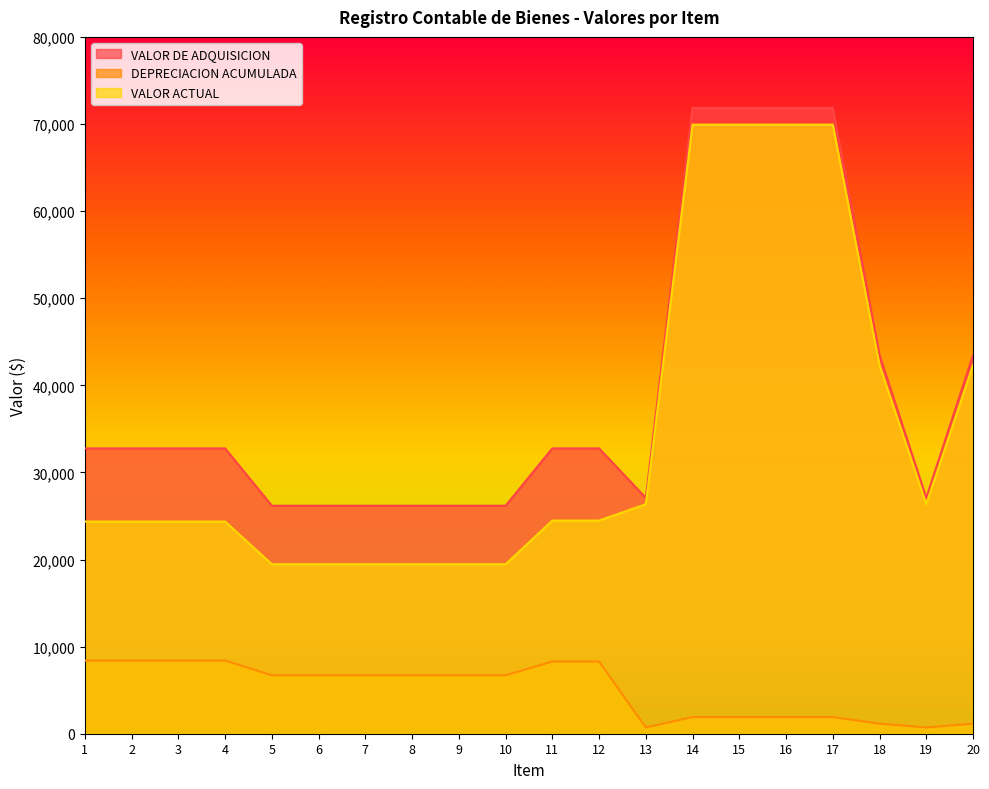

Which series has the largest range (max minus min)?

VALOR ACTUAL